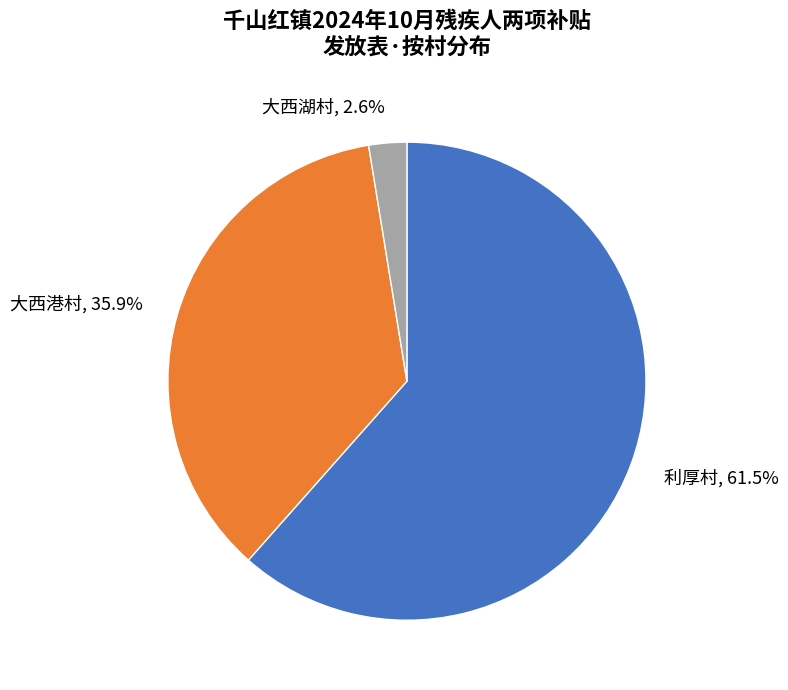

Rank the categories by value from lowest to highest.

大西湖村, 大西港村, 利厚村